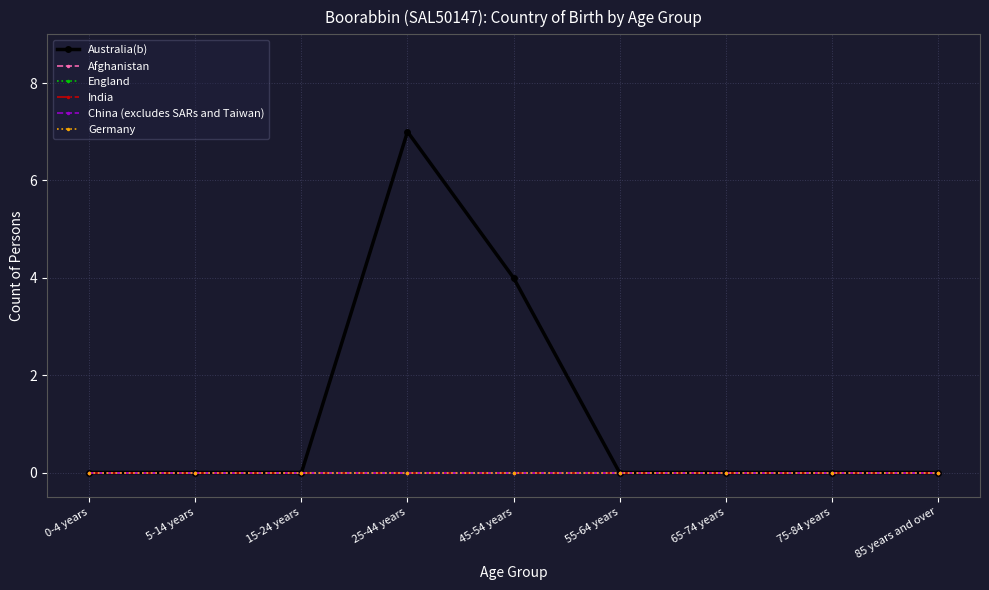

Does the chart have visible grid lines?

Yes